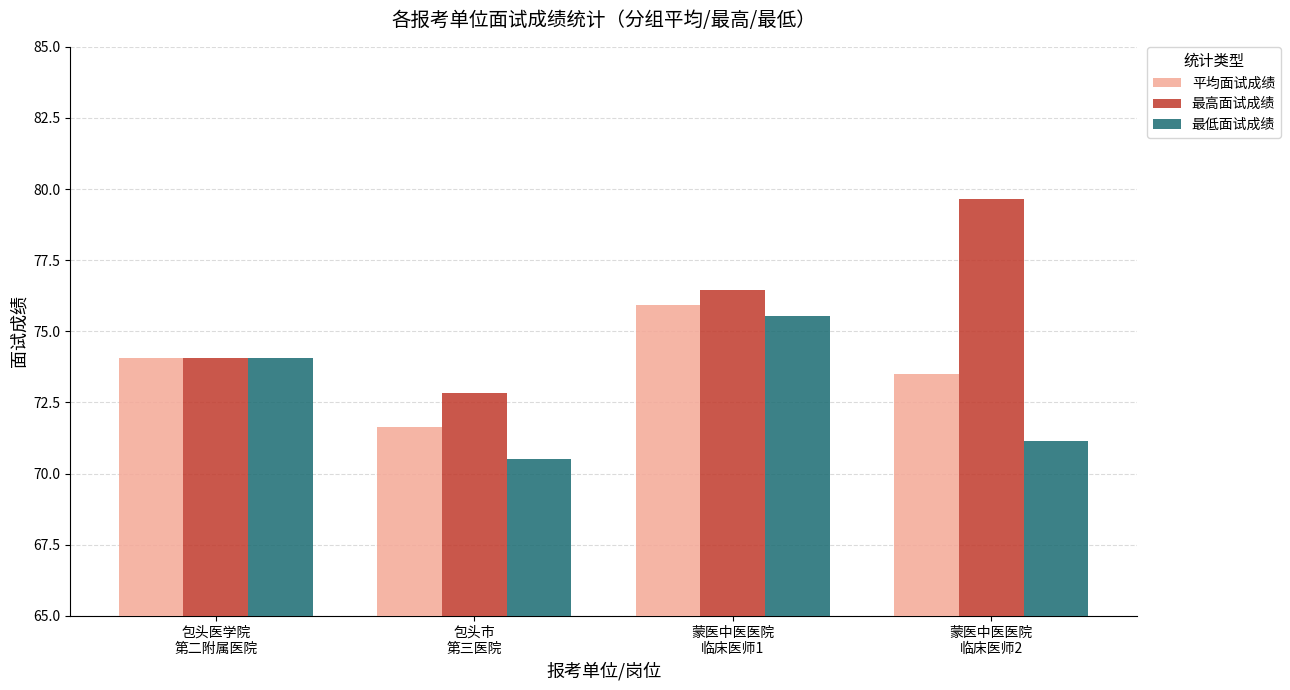

Which series has the largest range (max minus min)?

最高面试成绩